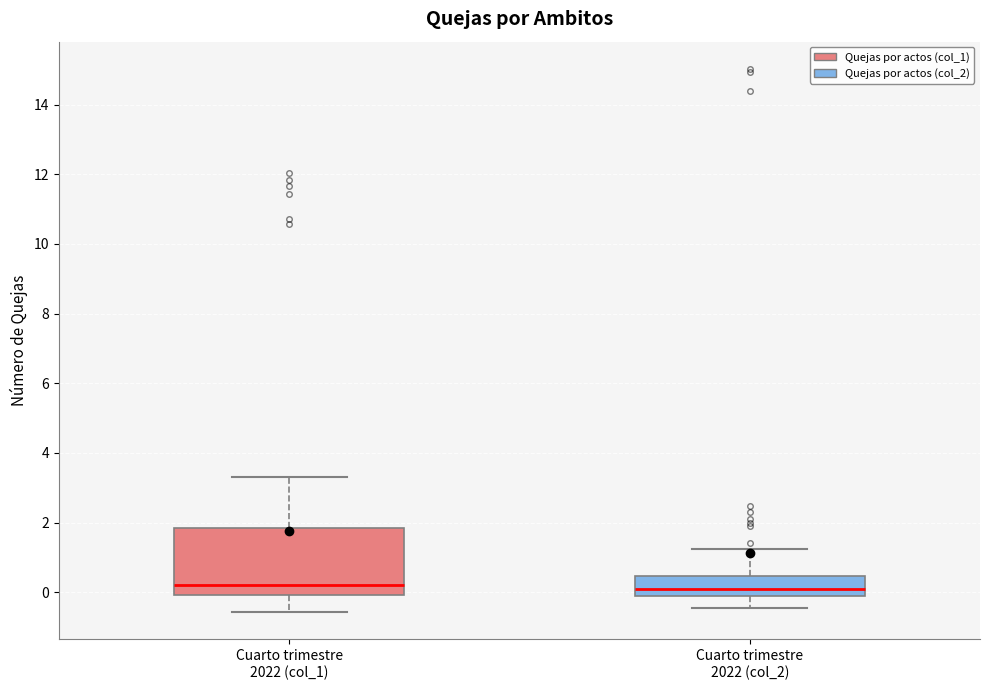

Reading left to right, transcribe this box plot: for each box, give where its median line is, the range the box spans, and where its two whiskers end, as read against the y-axis. The values are not printed on the chart, so give them approximately, as read against the axis.

Cuarto trimestre 2022 (col_1): median 0.2, box 0.0 to 1.8, whiskers -0.6 to 3.4
Cuarto trimestre 2022 (col_2): median 0.0, box -0.2 to 0.4, whiskers -0.4 to 1.2